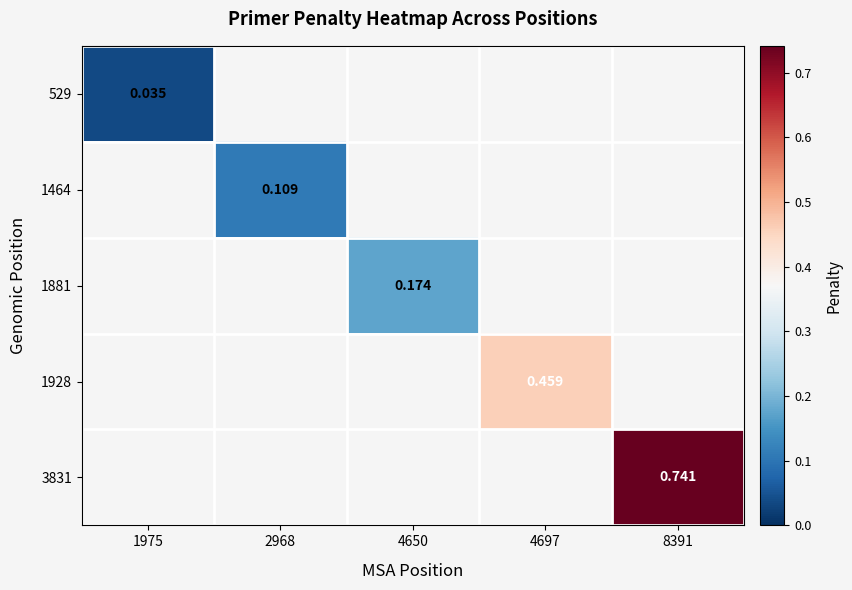

True or false: 1881 has a value of 0.2 at 4650.

True